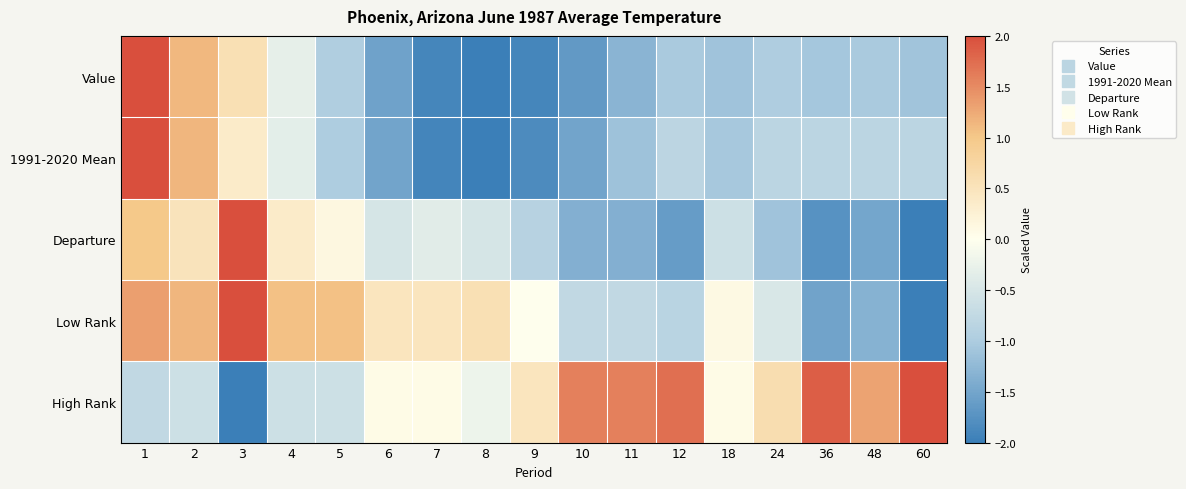

Which series has the largest total across all categories?

High Rank